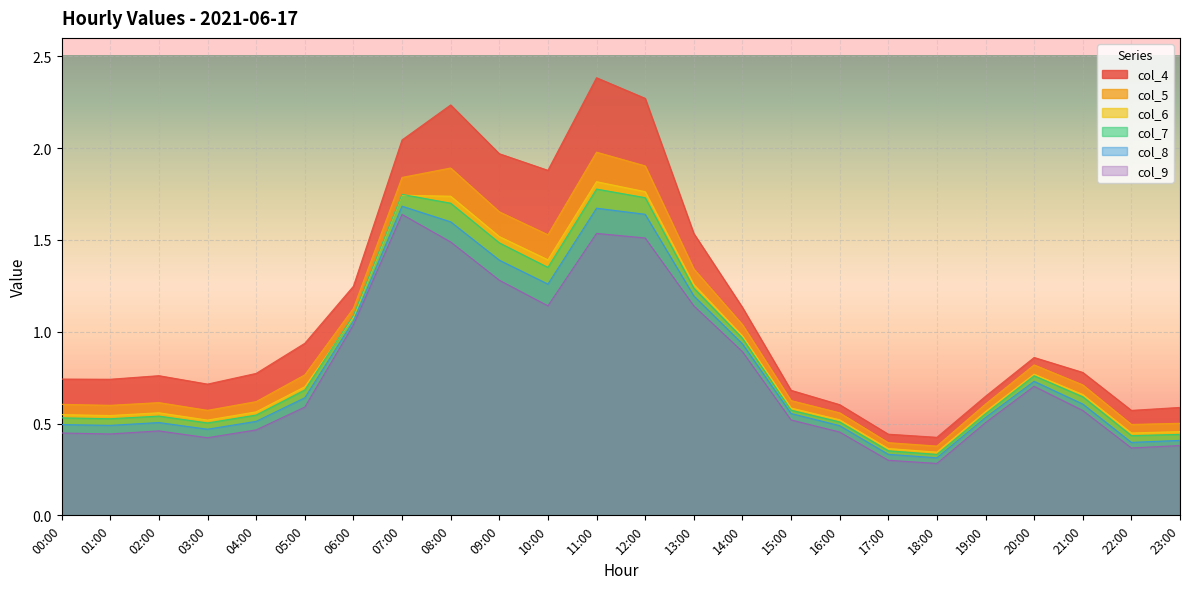

What position from the right is 10:00?

14